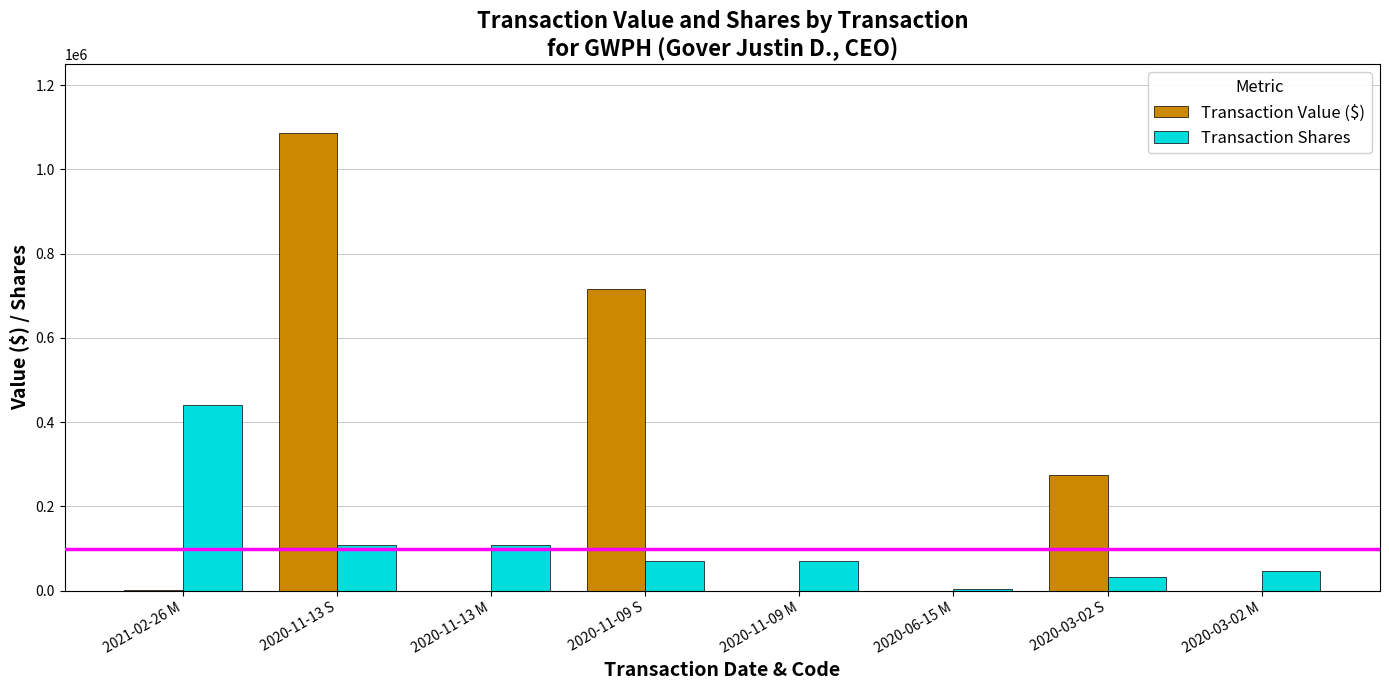

Which series has the largest total across all categories?

Transaction Value ($)